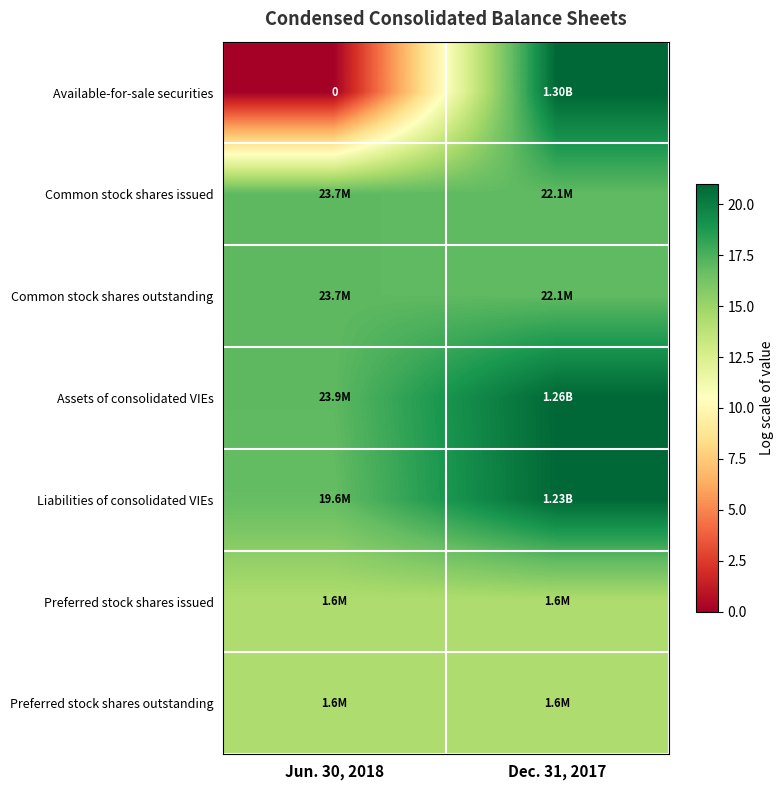

The row_0 series shows 0.0 at Jun. 30, 2018. True or false?

True